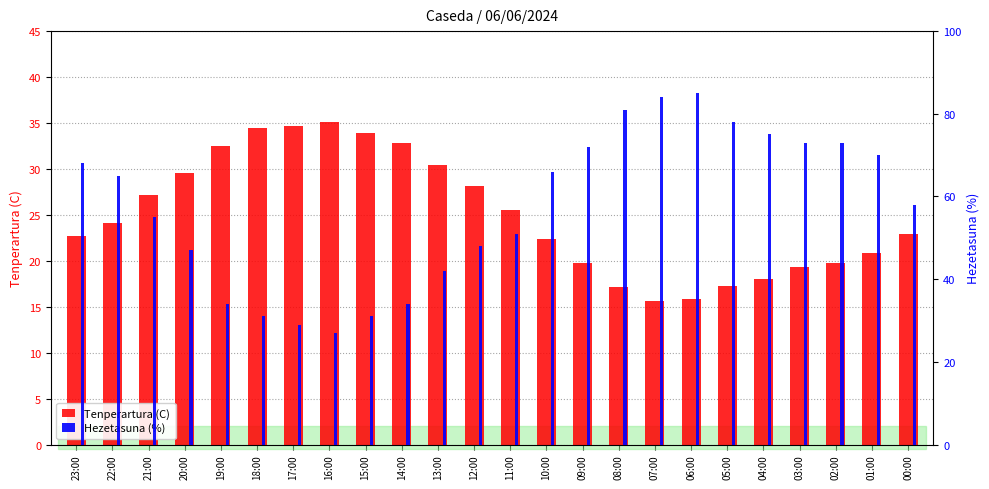

Is the value of Hezetasuna (%) at 13:00 greater than the value of Tenperartura (C) at 18:00?

Yes